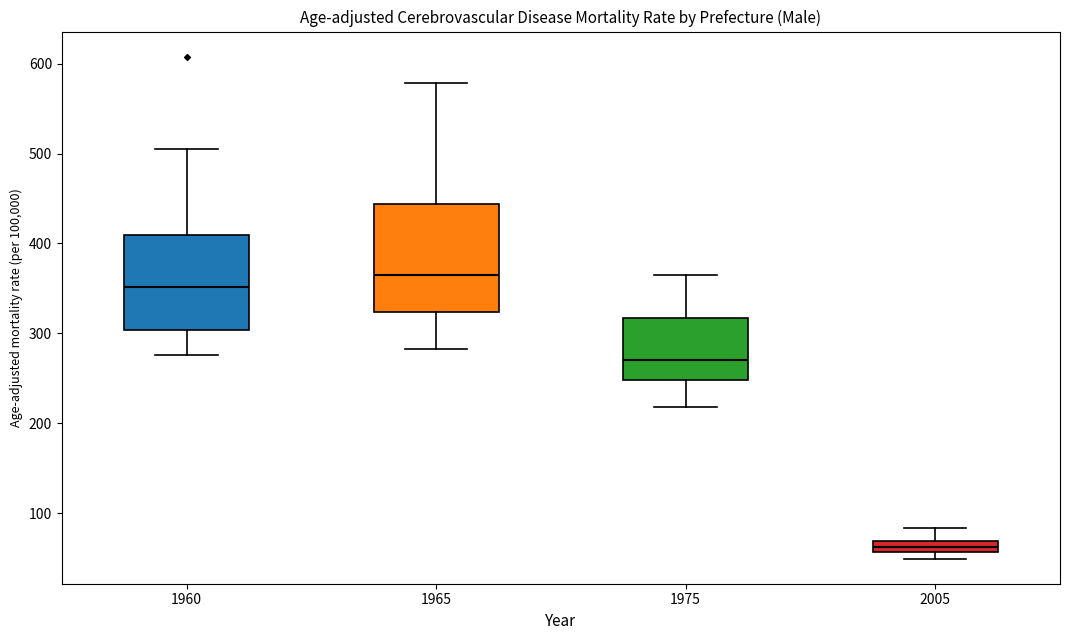

Which box's median line is the lowest?

2005